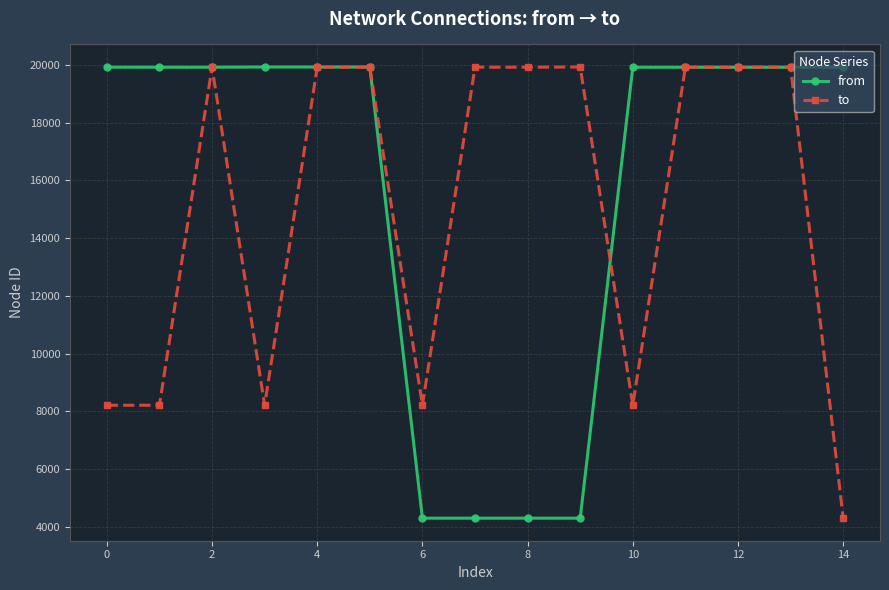

What is the greatest value displayed?

19927